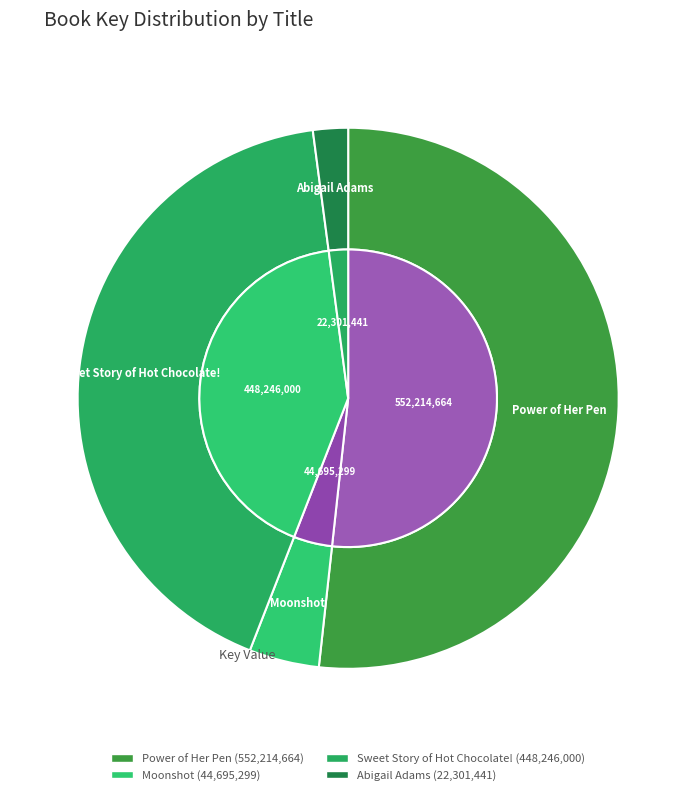

Is it true that Power of Her Pen is 57% of the pie?

False